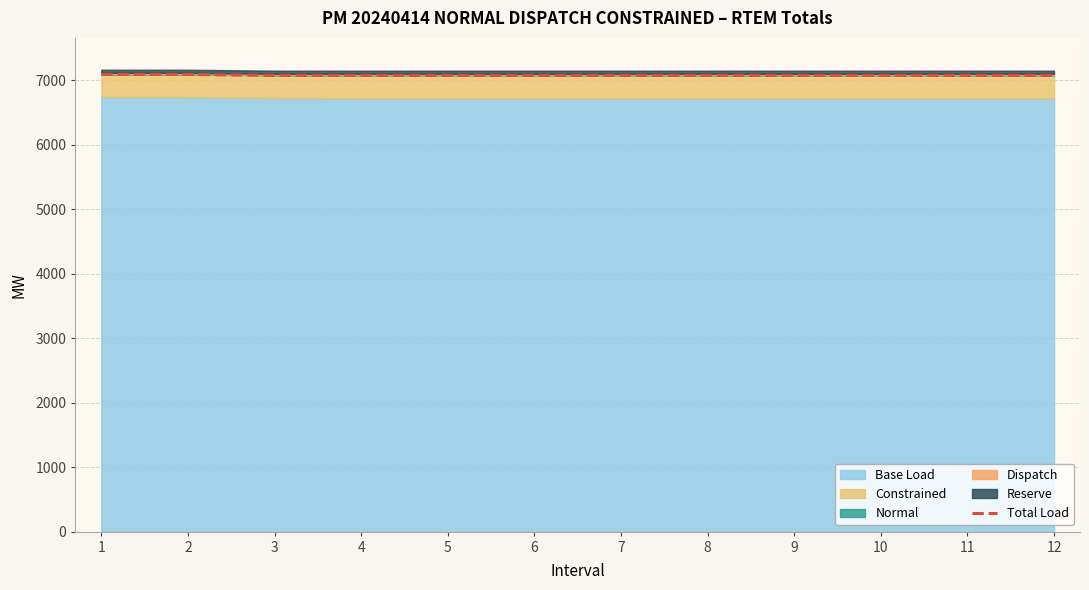

Approximately how many times larger is the value at 9 compared to 12?

1.0